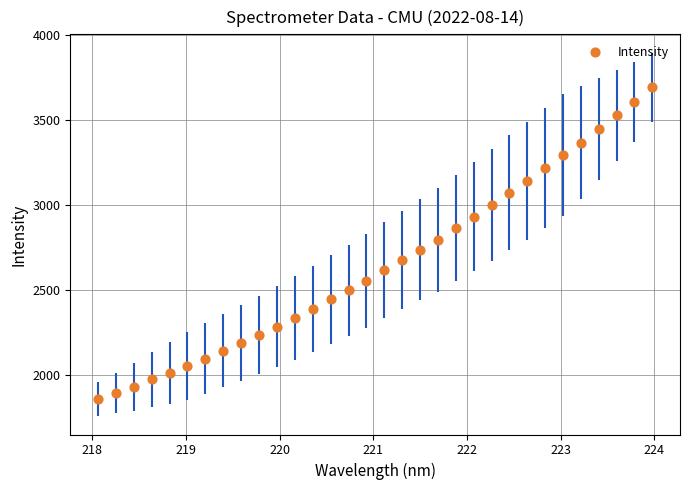

What is the range of X values (max minus min)?

5.9